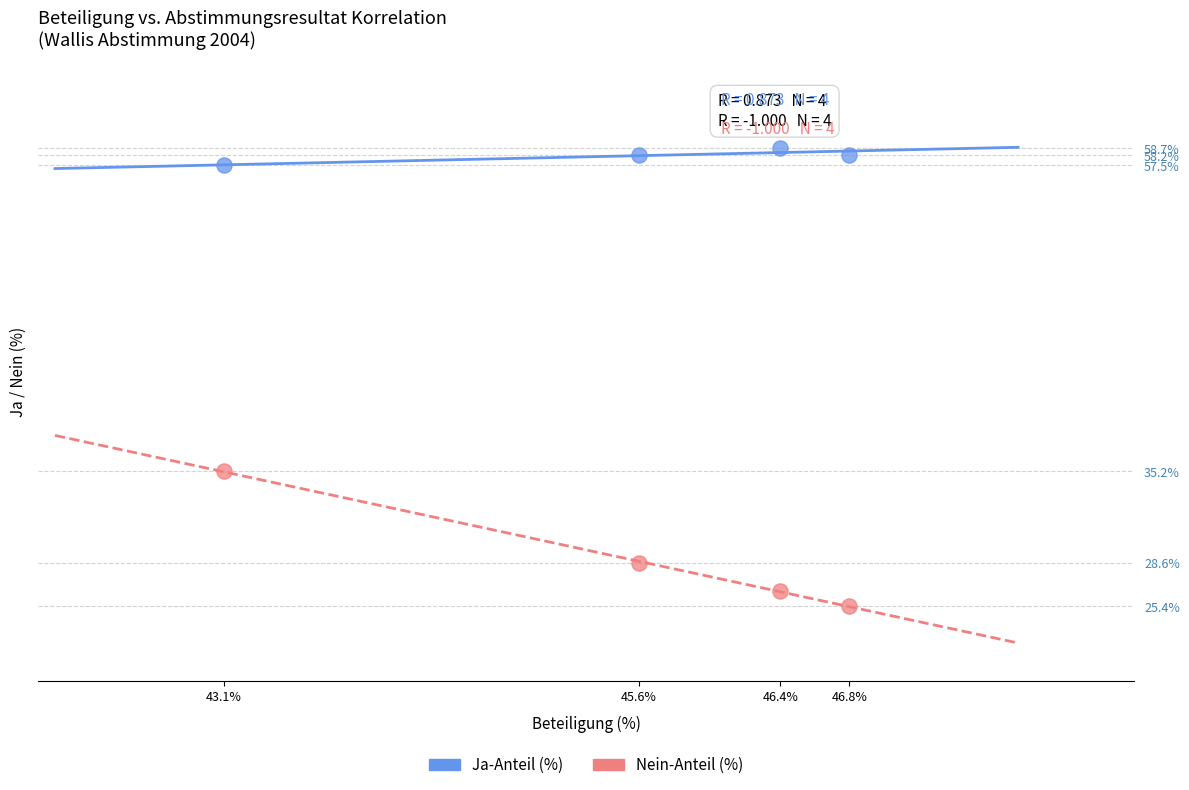

Across all data points, what is the range of Y values (max minus min)?

33.3